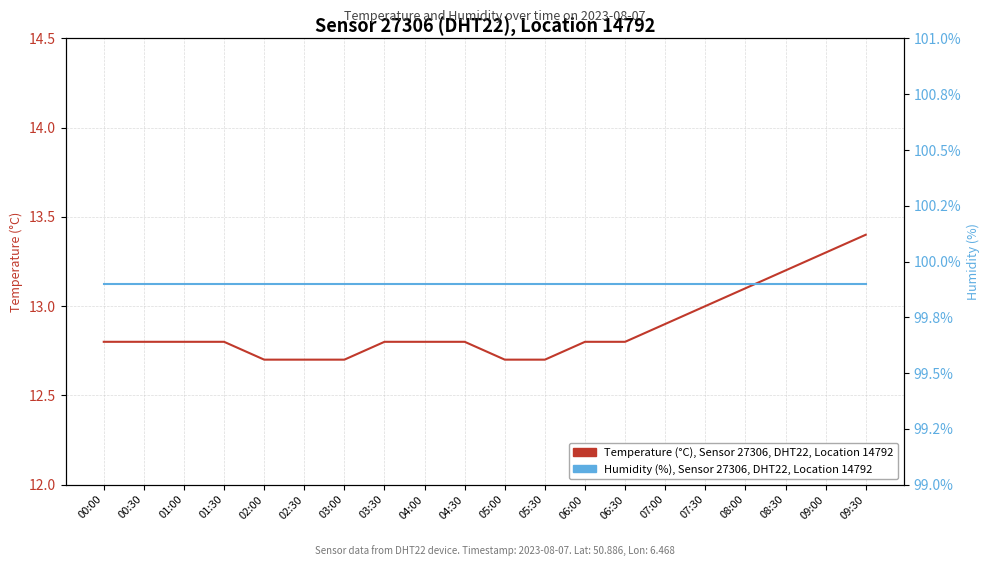

Is this an area chart (filled region under the line)?

No